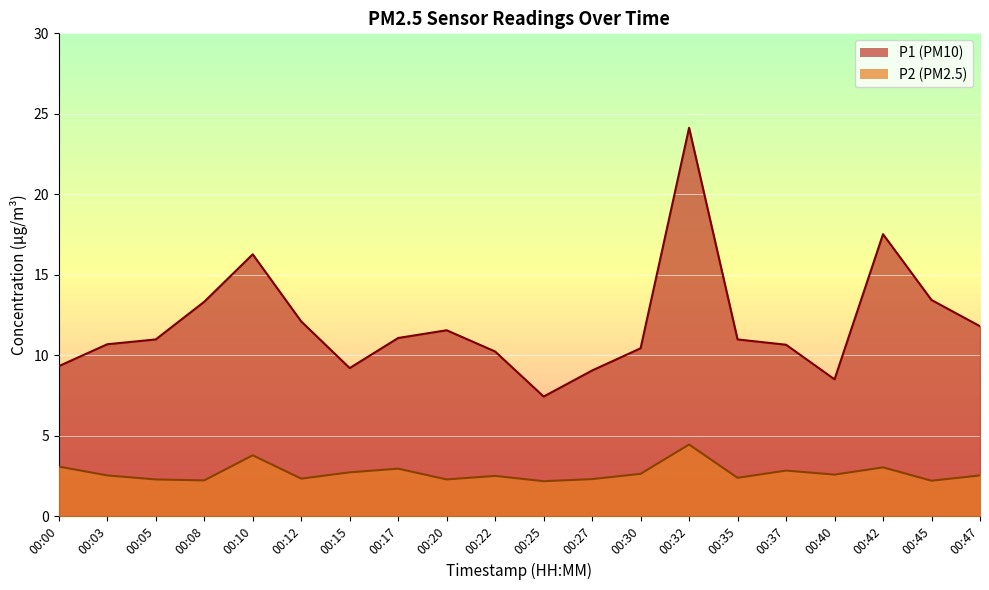

True or false: P1 and P2 intersect in this chart.

False